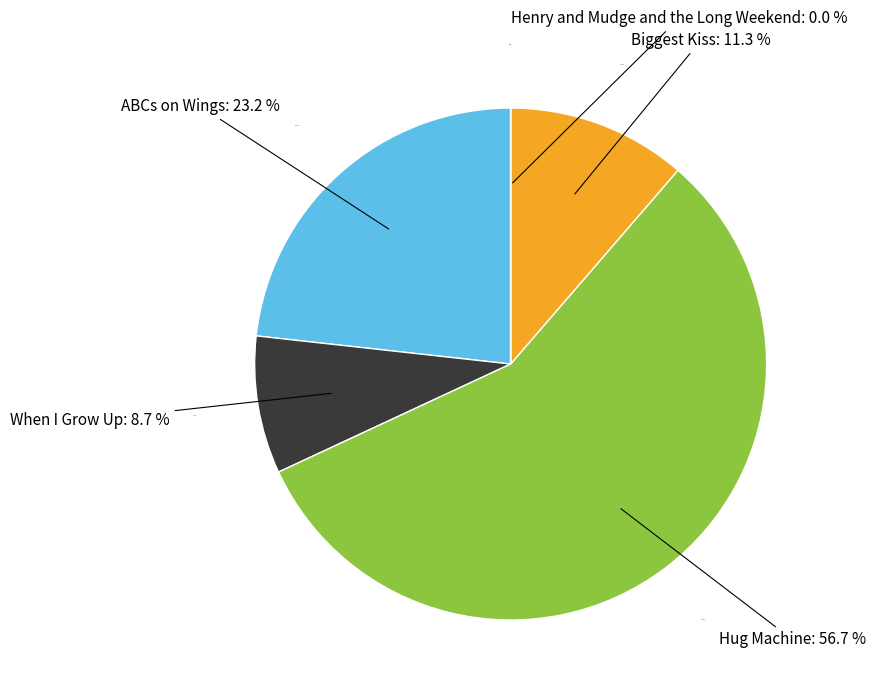

Does When I Grow Up account for over 50% of the chart?

No